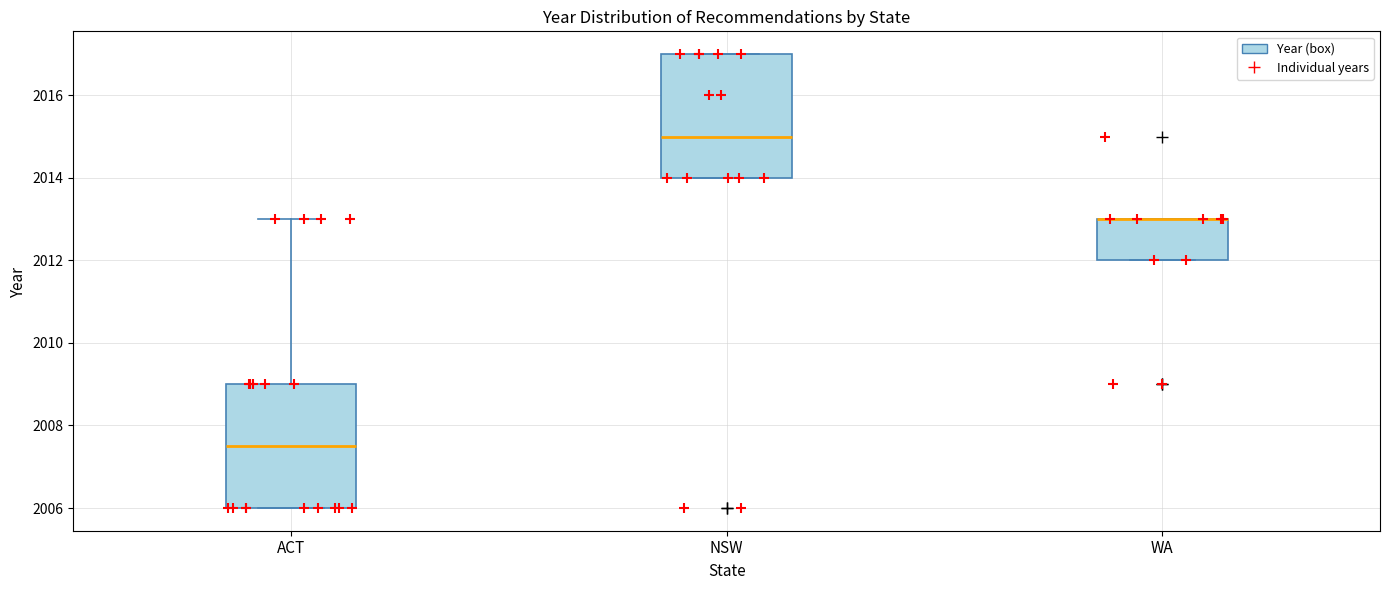

Where is the upper edge of the box for WA on the y-axis? The values are not printed on the chart, so give them approximately, as read against the axis.

2013.0